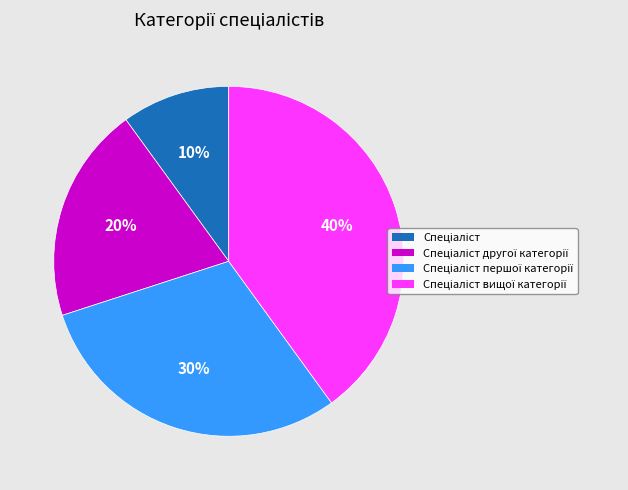

To the nearest percent, what is the difference between the largest and smallest slice percentages?

30%